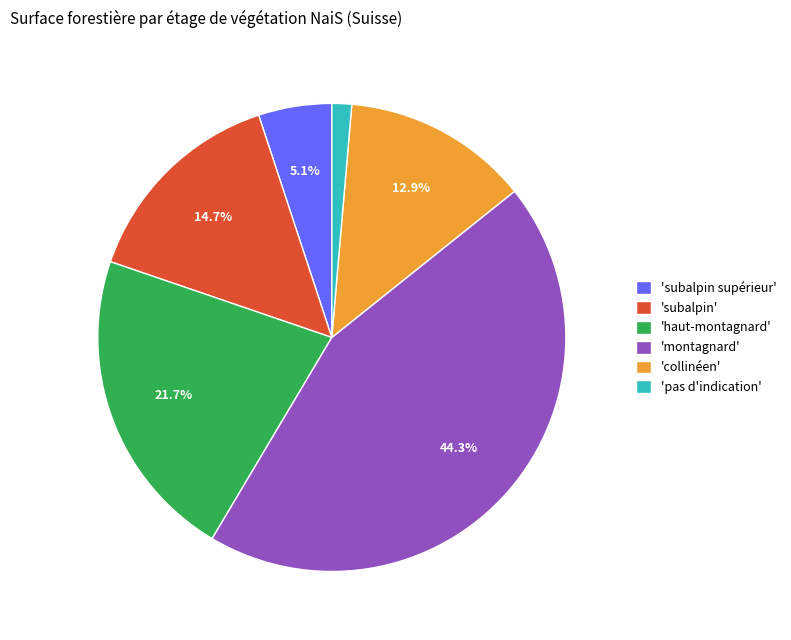

To the nearest percent, what is the average slice percentage?

17%